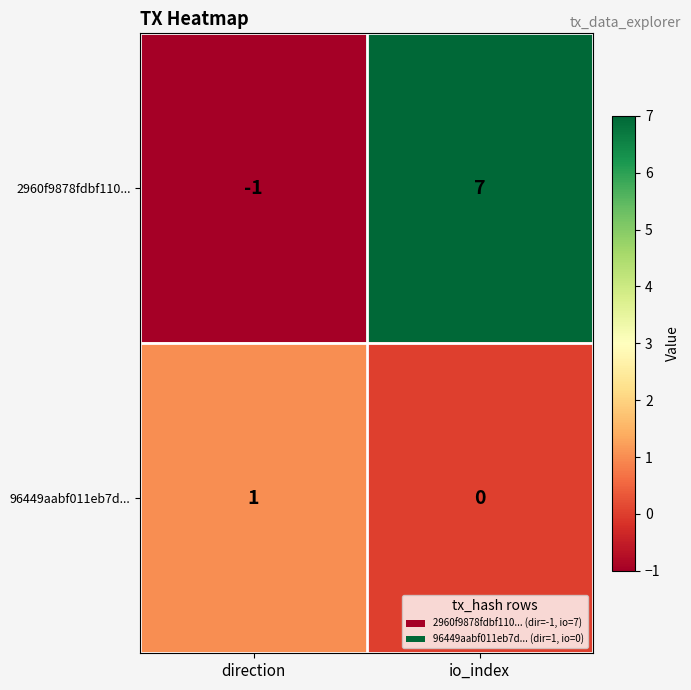

The value of 96449aabf011eb7d... at direction is 1. True or false?

True